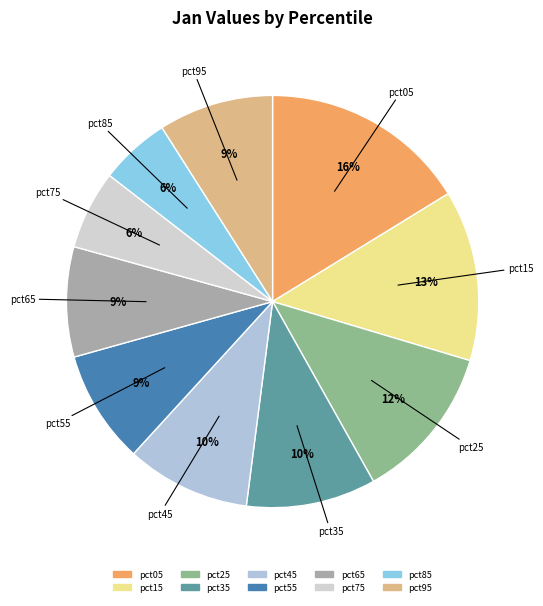

How many slices are in this pie chart?

10